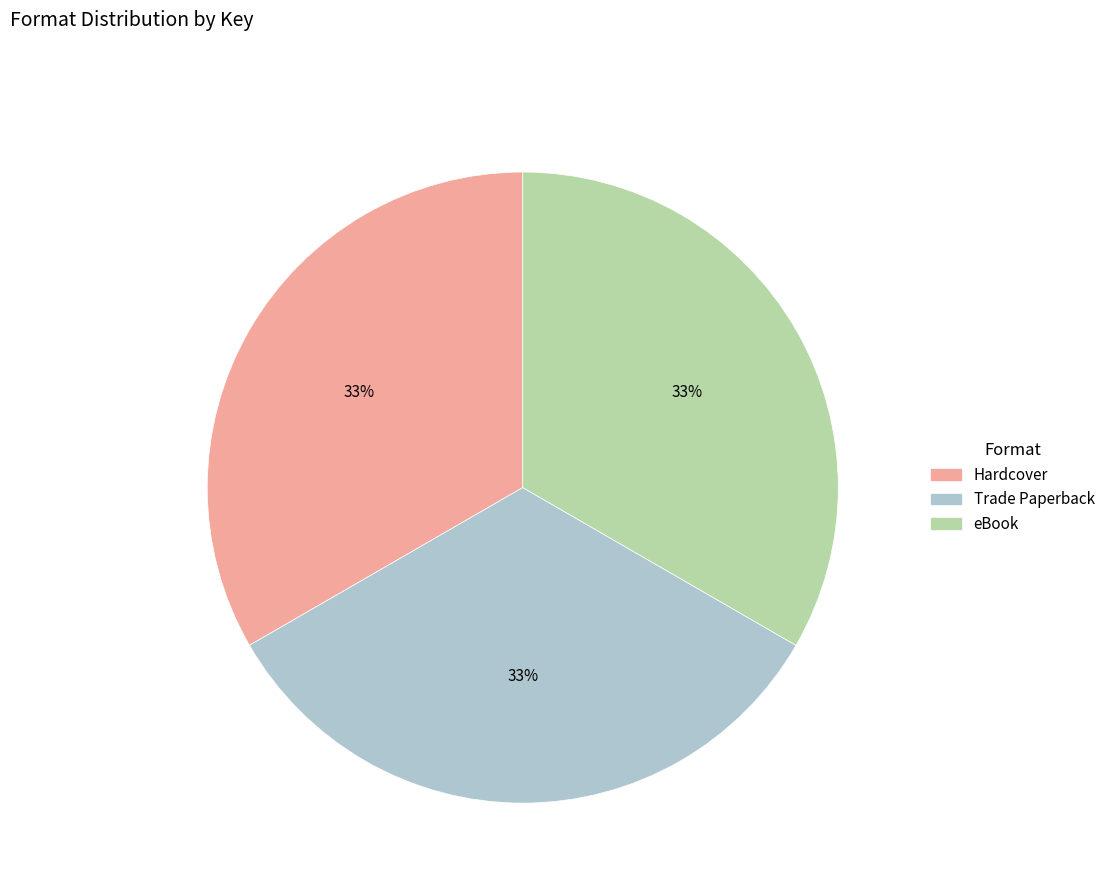

Does any single category account for the majority?

No